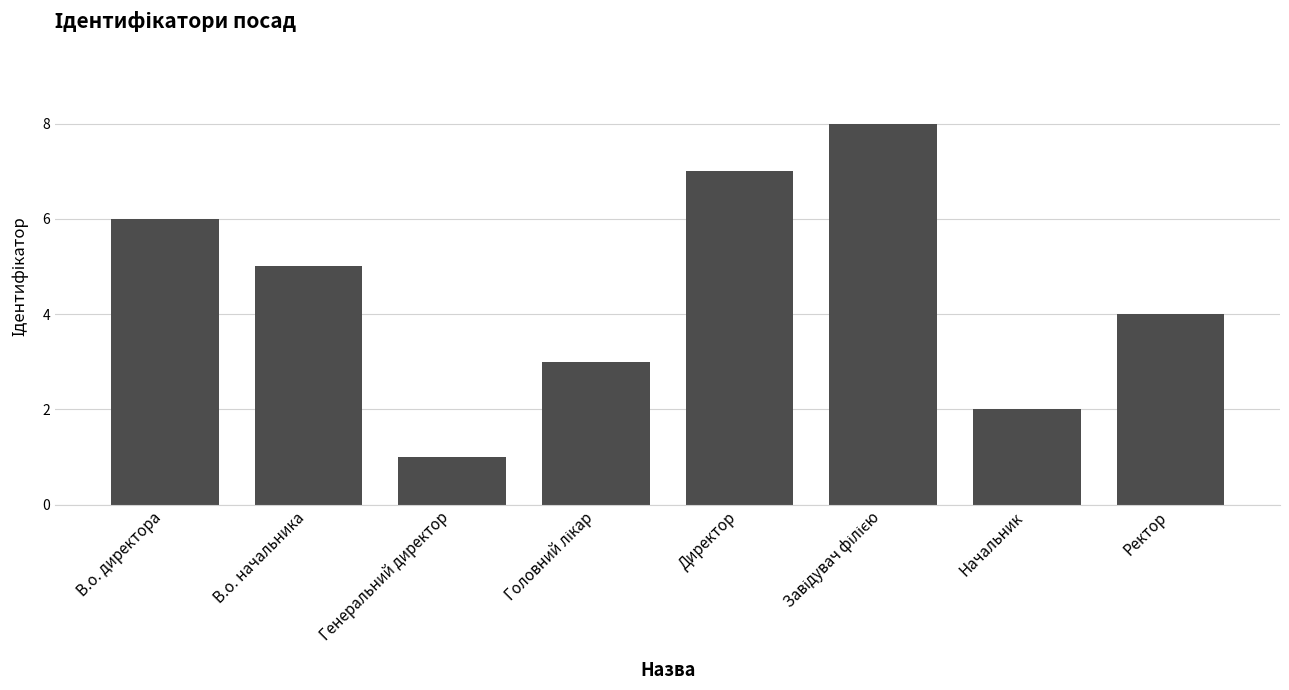

Reading left to right, list all the values displayed in this chart.

6	5	1	3	7	8	2	4